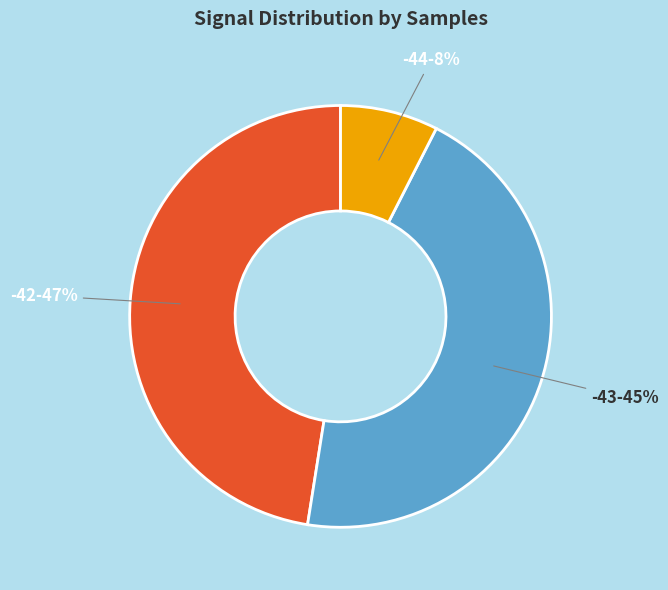

Count the number of slices in the pie.

3